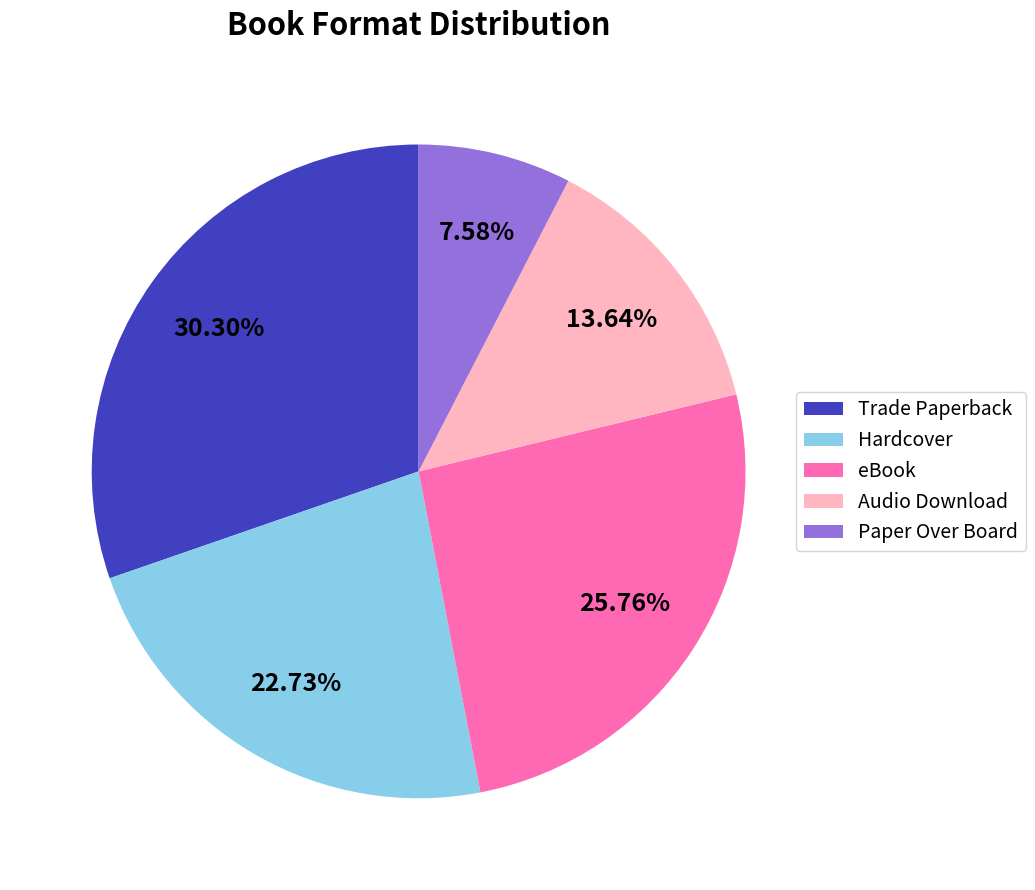

Approximately how many times larger is the value at eBook compared to Audio Download?

1.9